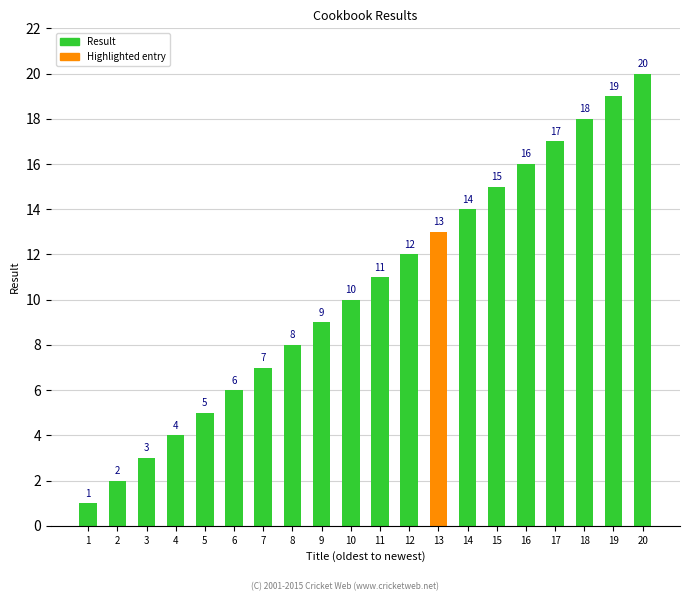

Reading left to right, transcribe all the data shown in this chart.

1=1	2=2	3=3	4=4	5=5	6=6	7=7	8=8	9=9	10=10	11=11	12=12	13=13	14=14	15=15	16=16	17=17	18=18	19=19	20=20